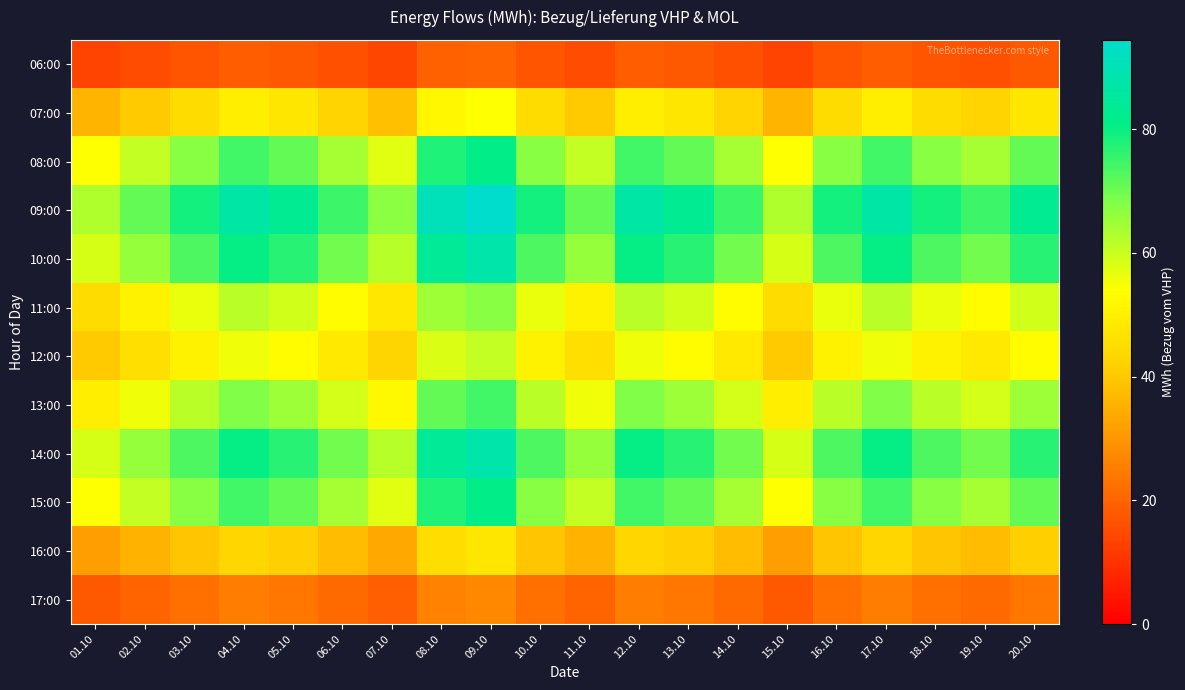

Which category has the lowest value across all series?

01.10